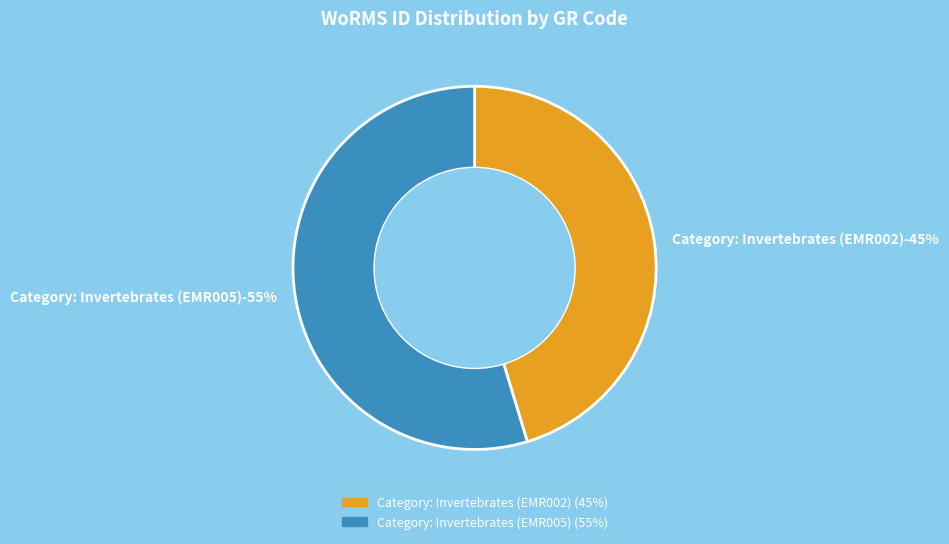

Count the number of slices in the pie.

2